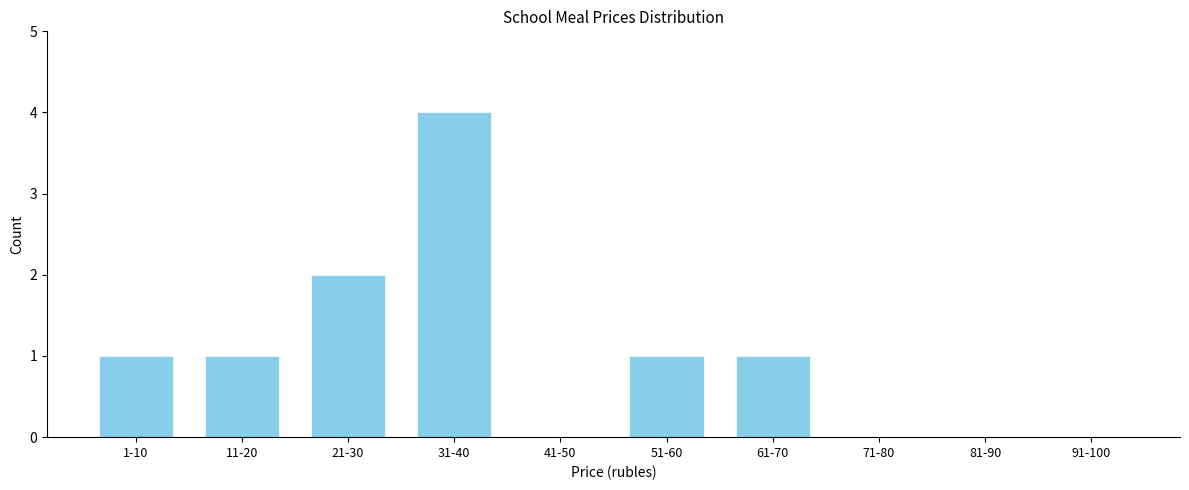

Reading right to left, extract all data points from this chart.

91-100=0	81-90=0	71-80=0	61-70=1	51-60=1	41-50=0	31-40=4	21-30=2	11-20=1	1-10=1